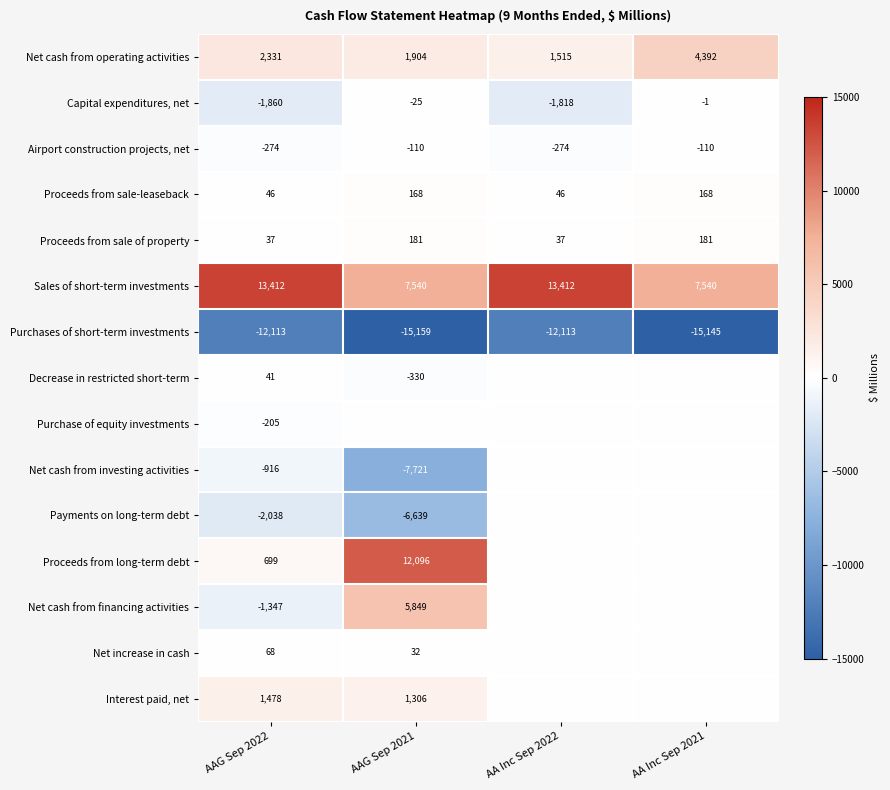

What is the approximate value of Proceeds from sale of property at AA Inc Sep 2021, to the nearest 5?

180